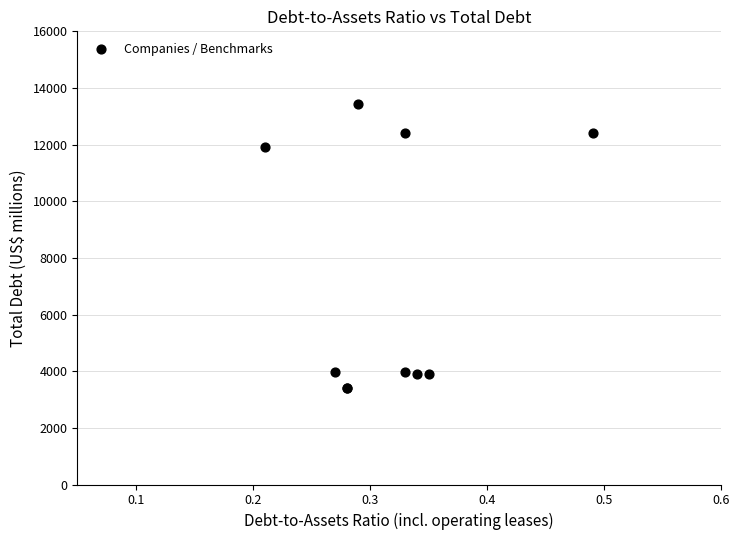

What Y value in the scatter plot is closest to 8416?

11930